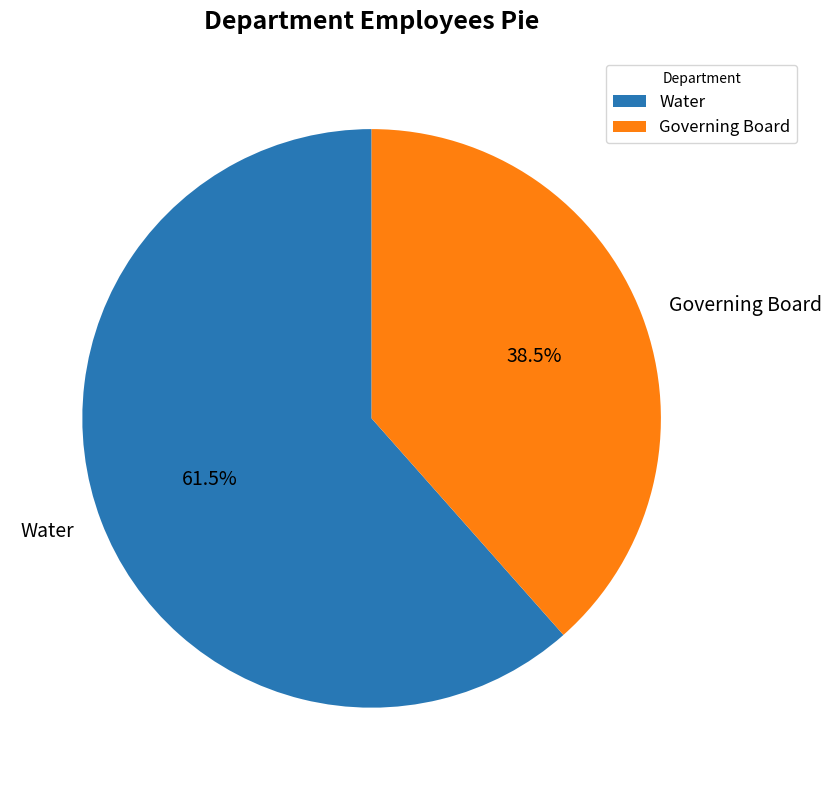

Rank the categories by value from lowest to highest.

Governing Board, Water